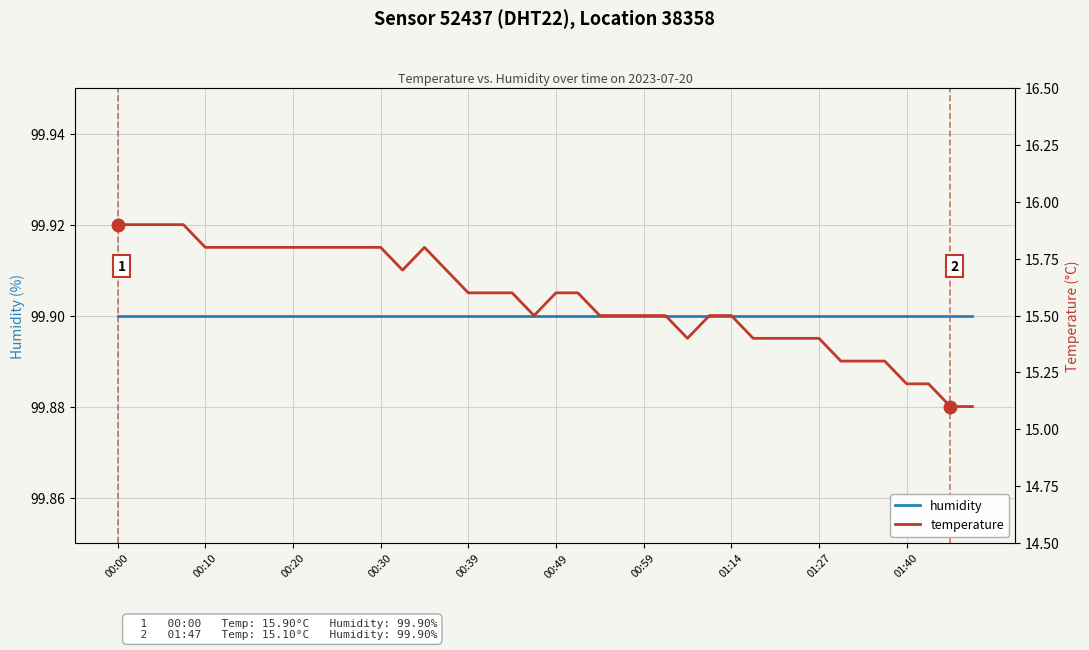

True or false: humidity and temperature cross at least once.

False